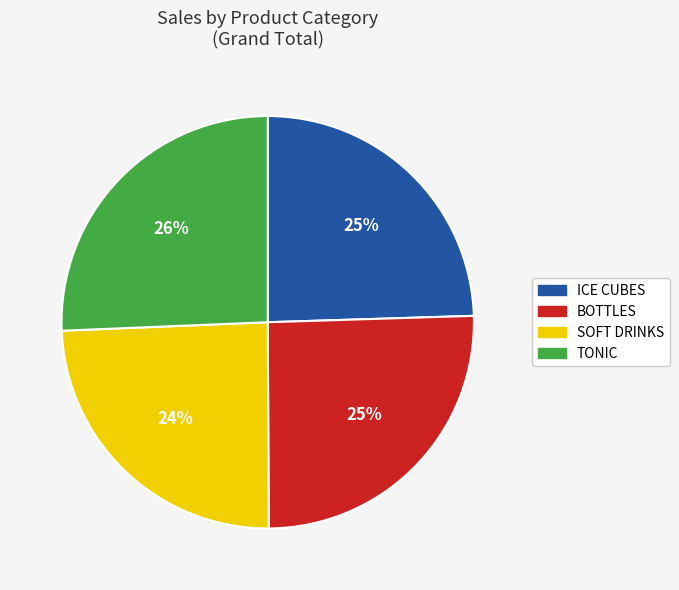

To the nearest percent, what percentage of the pie is ICE CUBES?

25%